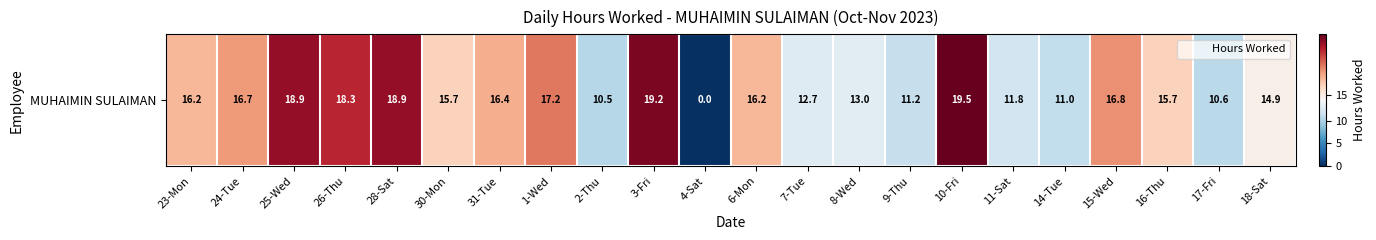

Where is the data nearest to the value 9?

2-Thu